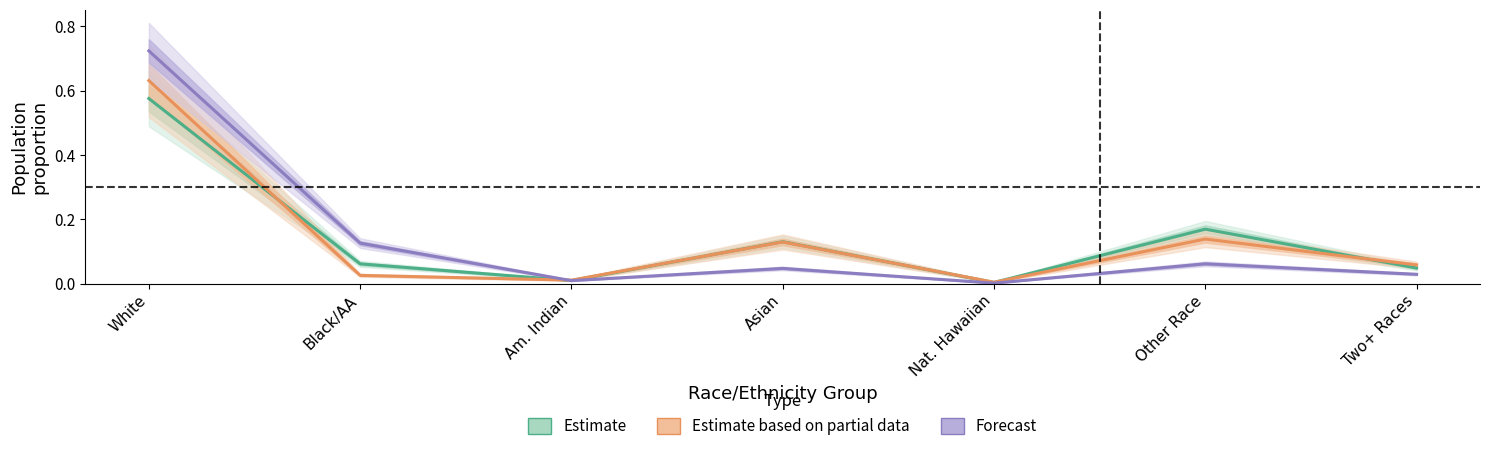

What position from the left is Asian?

4